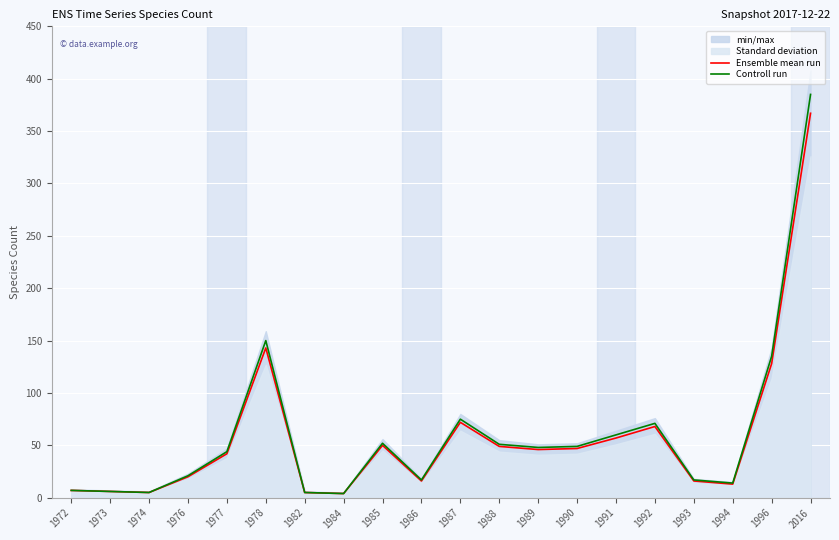

What is the difference between the Ensemble mean run values at 1986 and 1973?

10